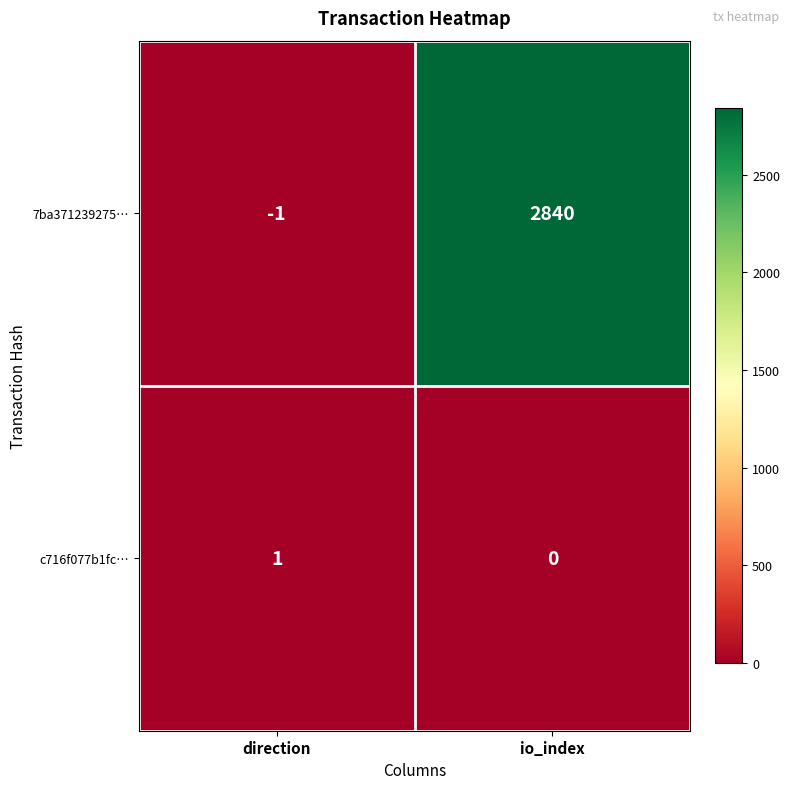

At which label is 7ba371239275… closest to 1419?

direction